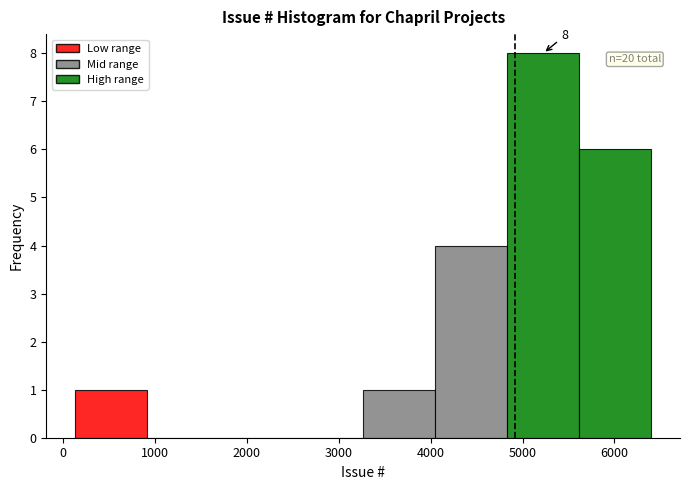

Over which range of the x-axis is the bar tallest?

4800 to 5600